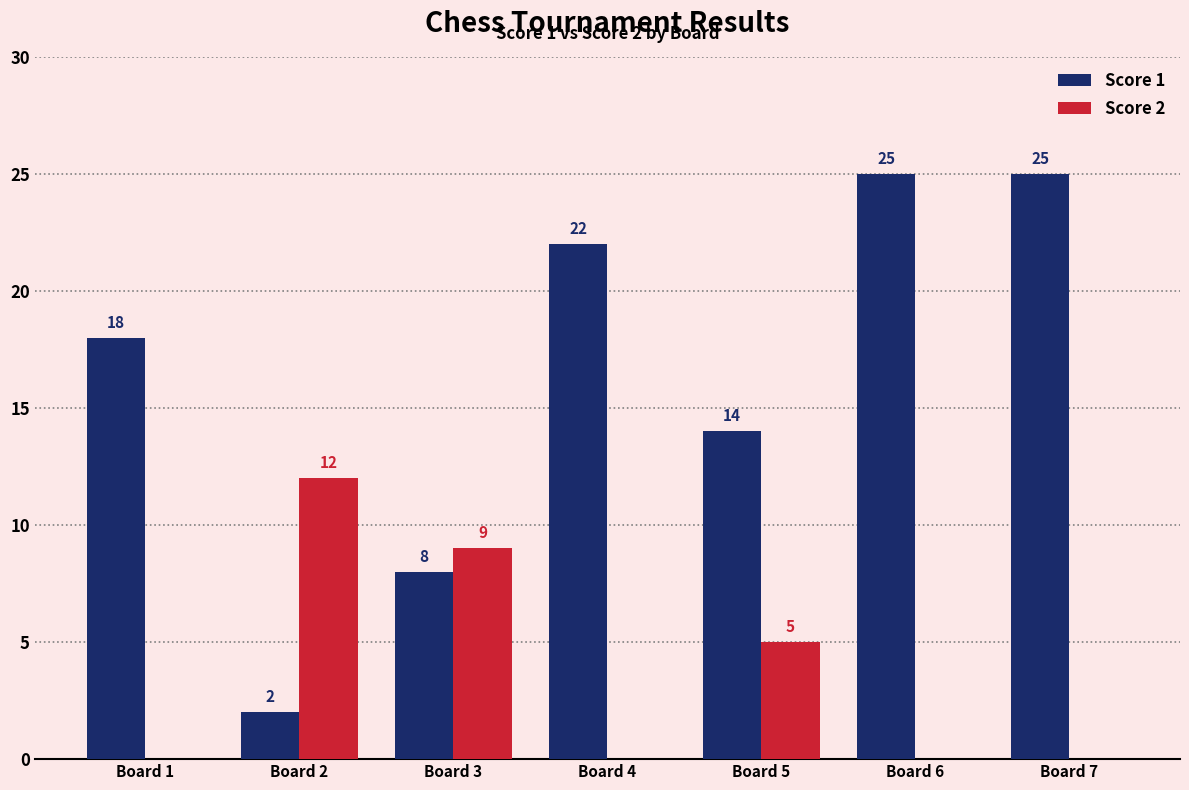

Which series has the largest range (max minus min)?

Score 1